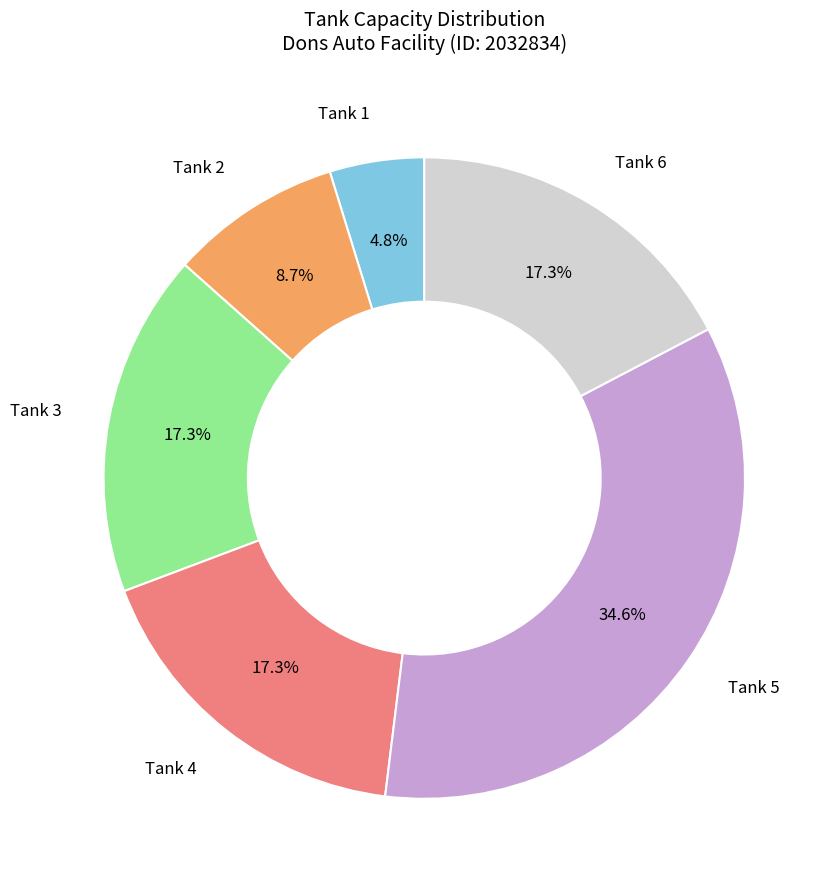

To the nearest percent, what percentage of the pie is Tank 2?

9%